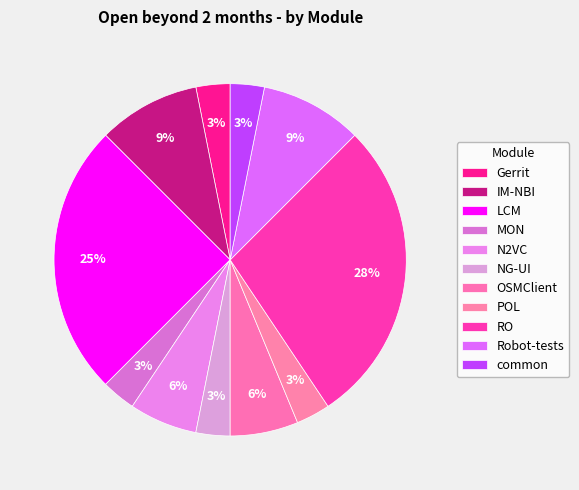

How many segments does this pie chart have?

11